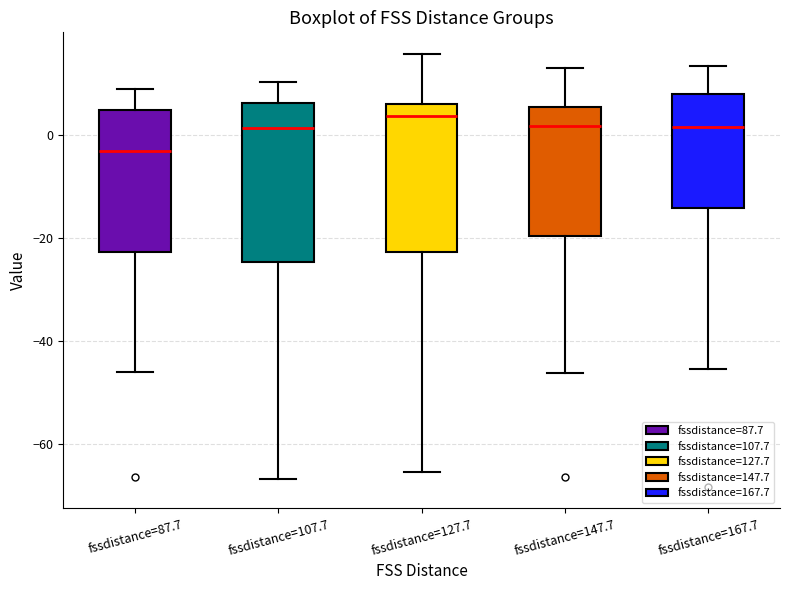

Which box is the tallest, from its lower edge to its upper edge?

fssdistance=107.7